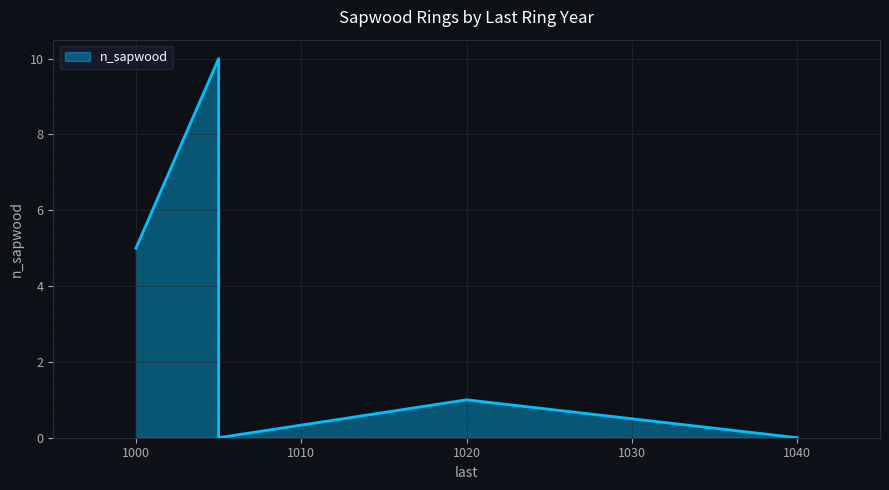

Which category has the highest value across all series?

1005